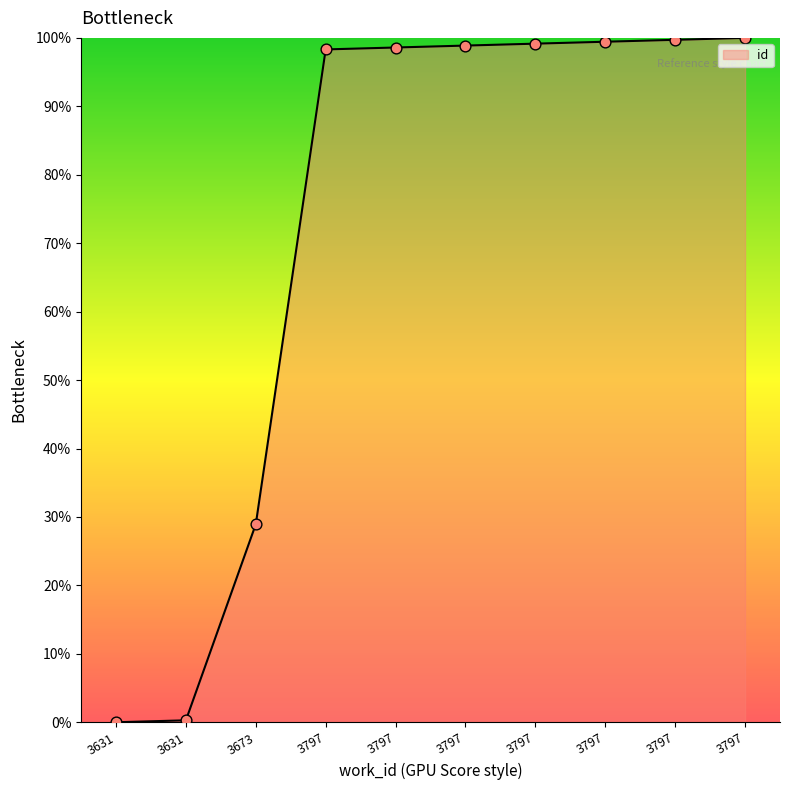

What is the ratio of the value at 3673 to the value at 3797?

0.3